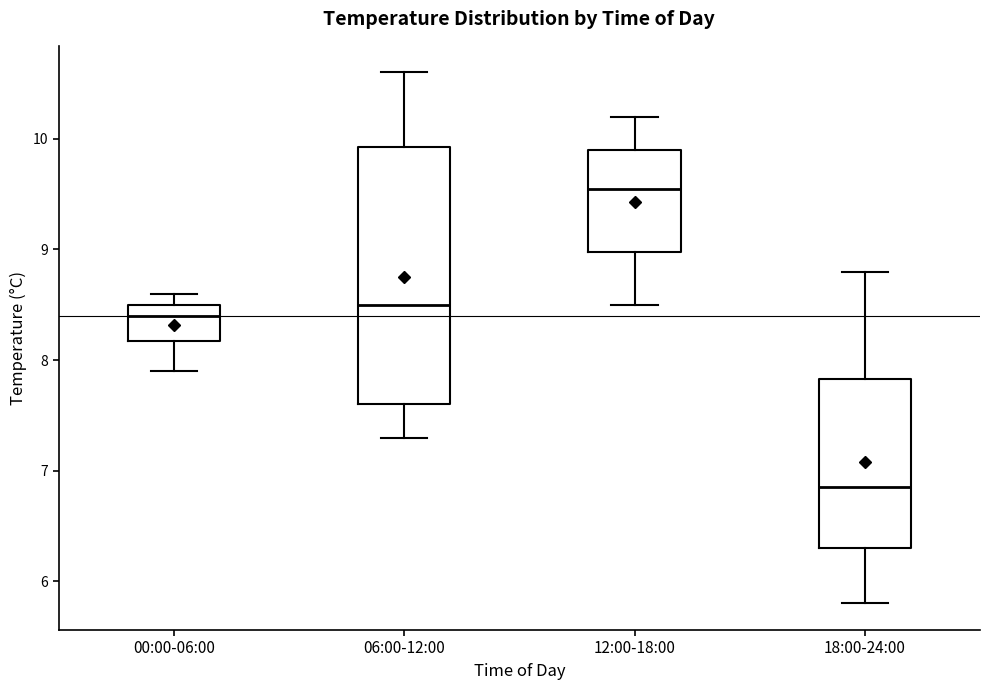

Where is the upper edge of the box for 00:00-06:00 on the y-axis? The values are not printed on the chart, so give them approximately, as read against the axis.

8.5